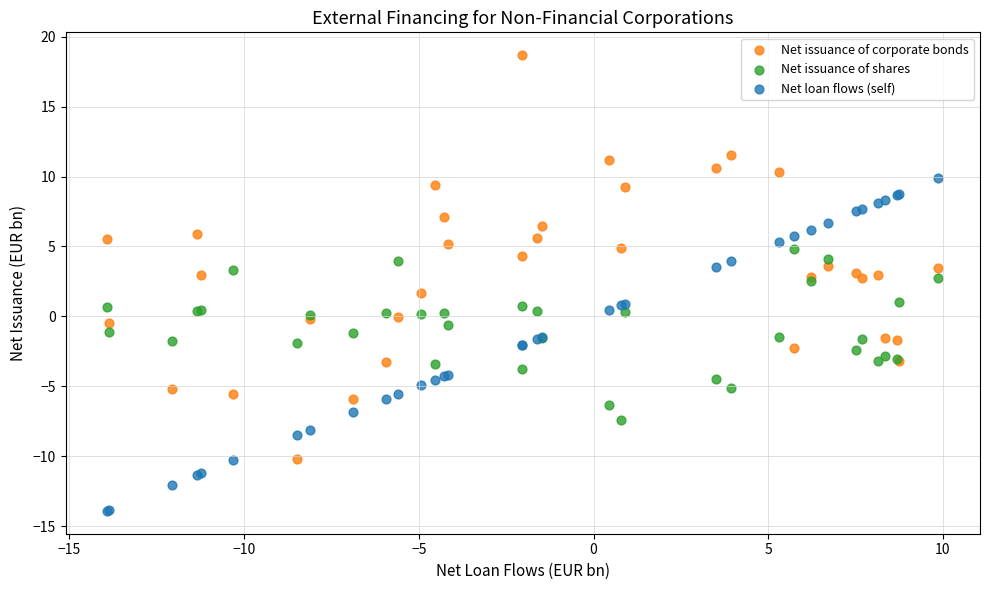

Which series contains the highest Y value?

Net issuance of corporate bonds